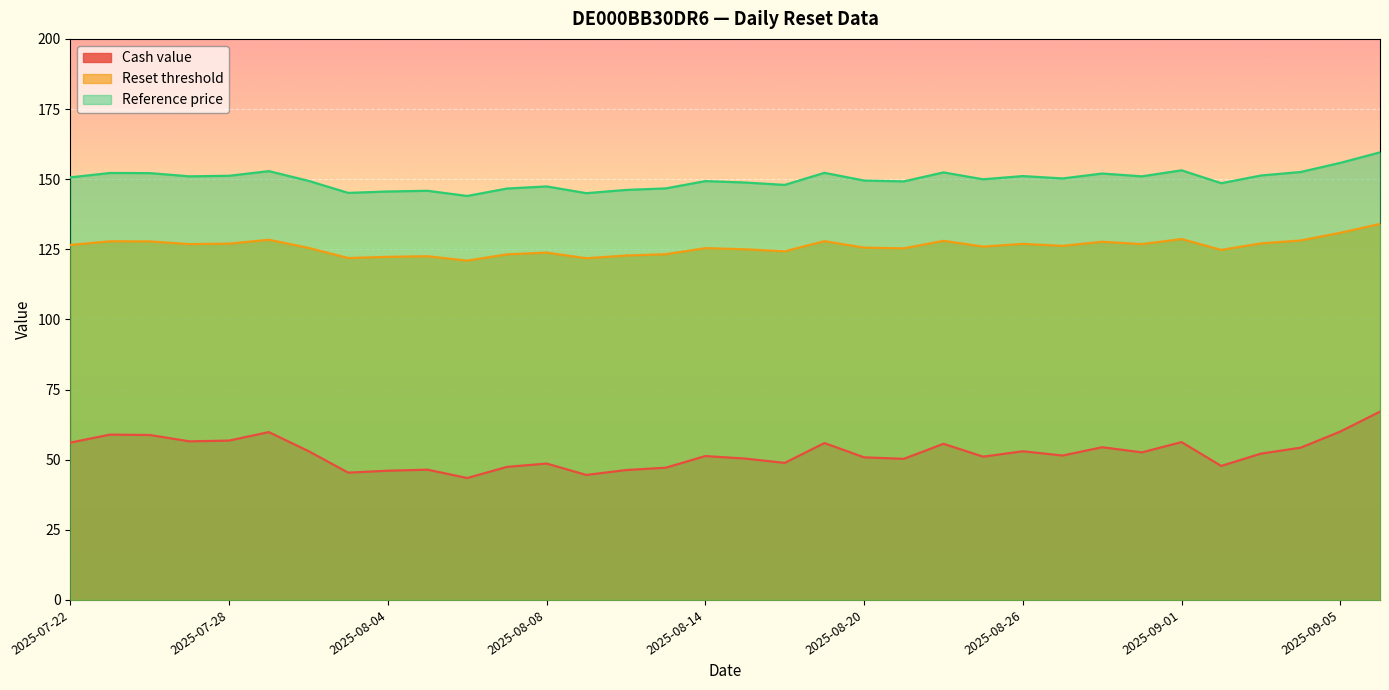

At 2025-08-29, list the series in order from smallest to largest.

Cash value, Reset threshold, Reference price